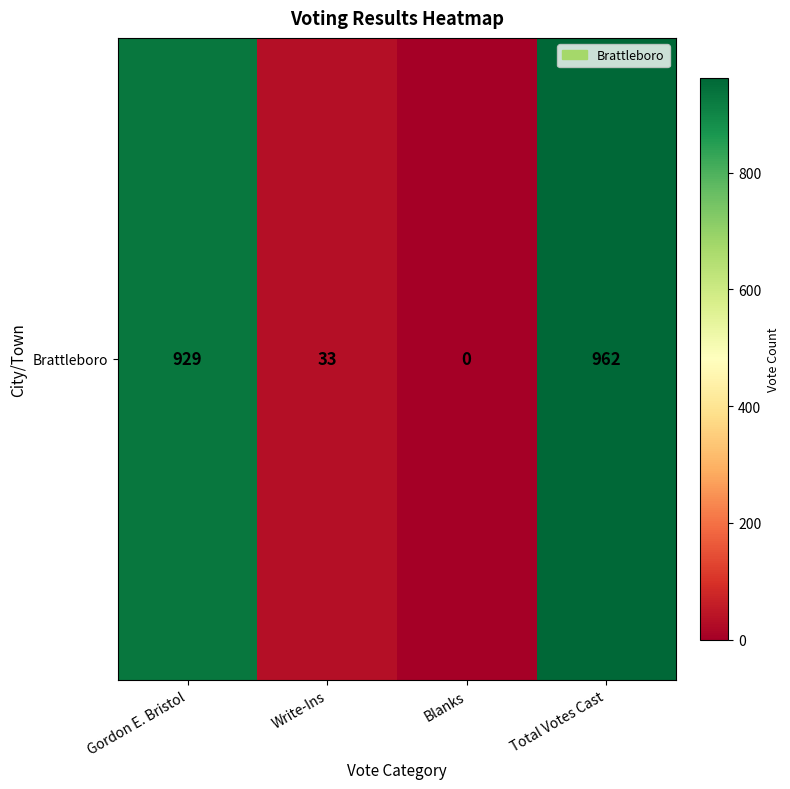

Which label corresponds to the largest value in the chart?

Total Votes Cast